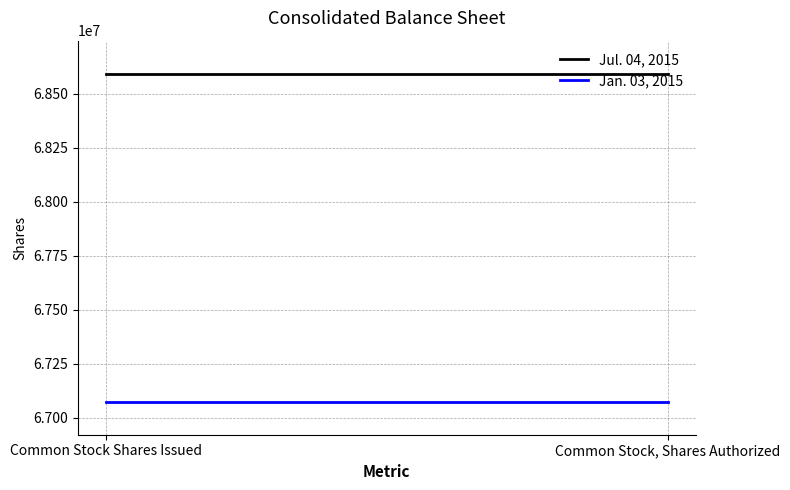

Is it true that Jan. 03, 2015 equals 67073944 at Common Stock Shares Issued?

True